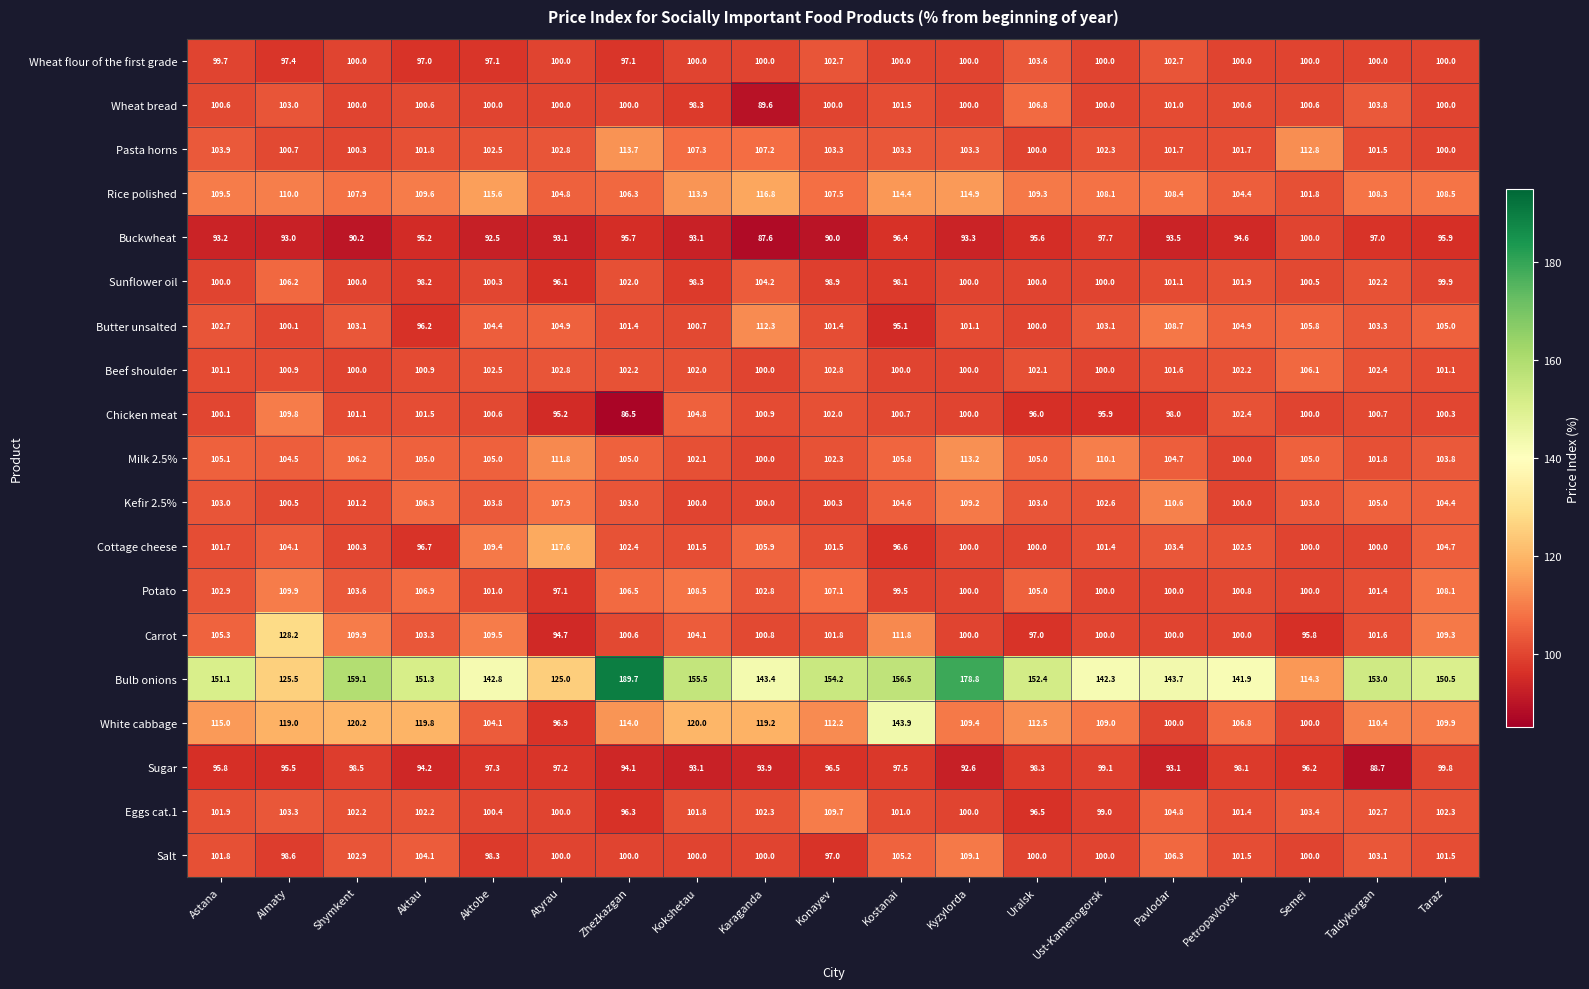

What is the minimum value shown in the chart?

86.5